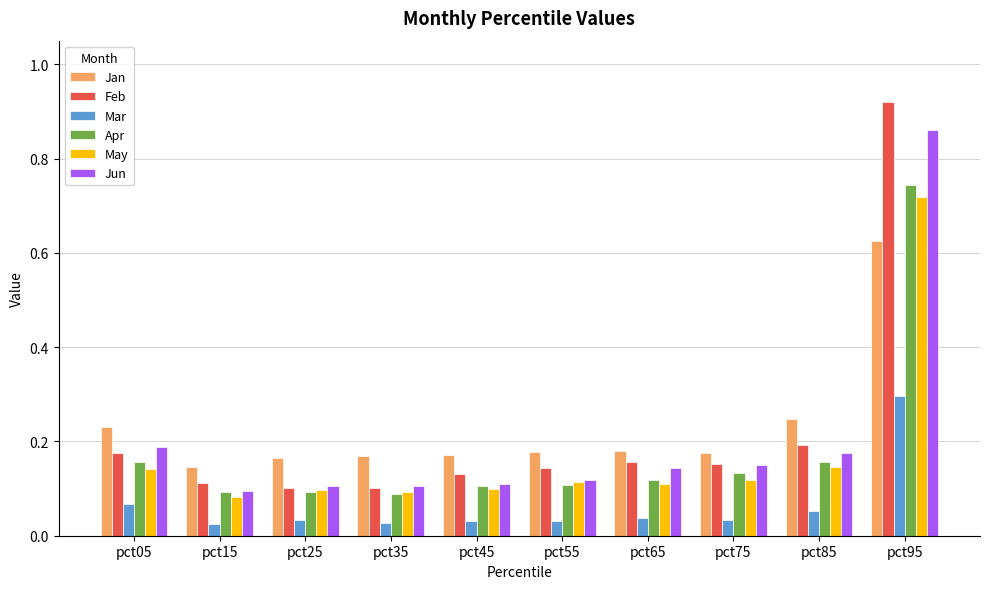

Between pct65 and pct85, which series saw the biggest shift?

Jan